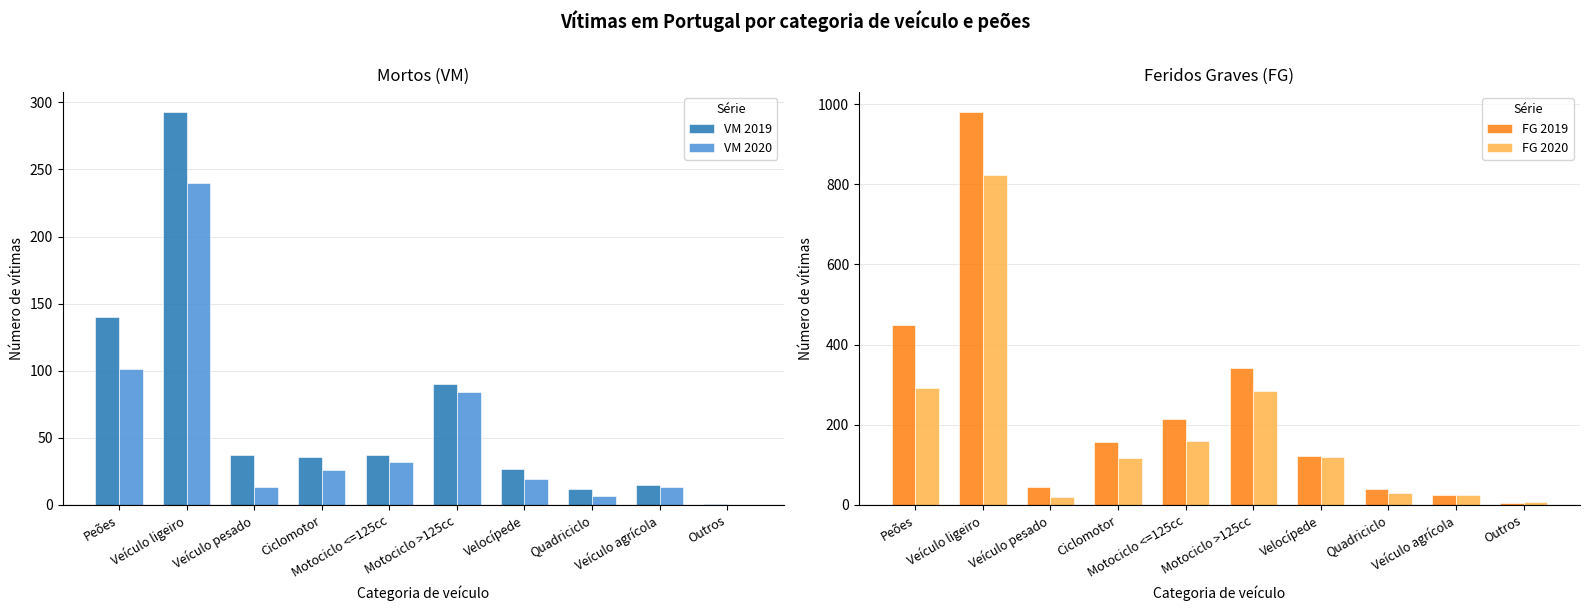

List the series in order of their peak value, highest first.

FG 2019, FG 2020, VM 2019, VM 2020